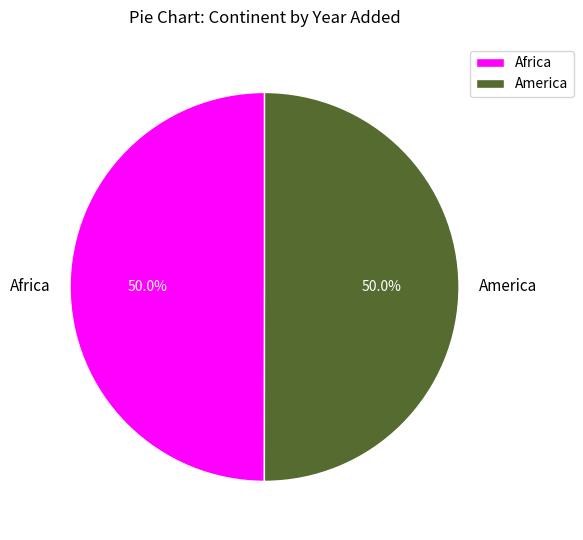

Approximately how many times larger is the value at America compared to Africa?

1.0